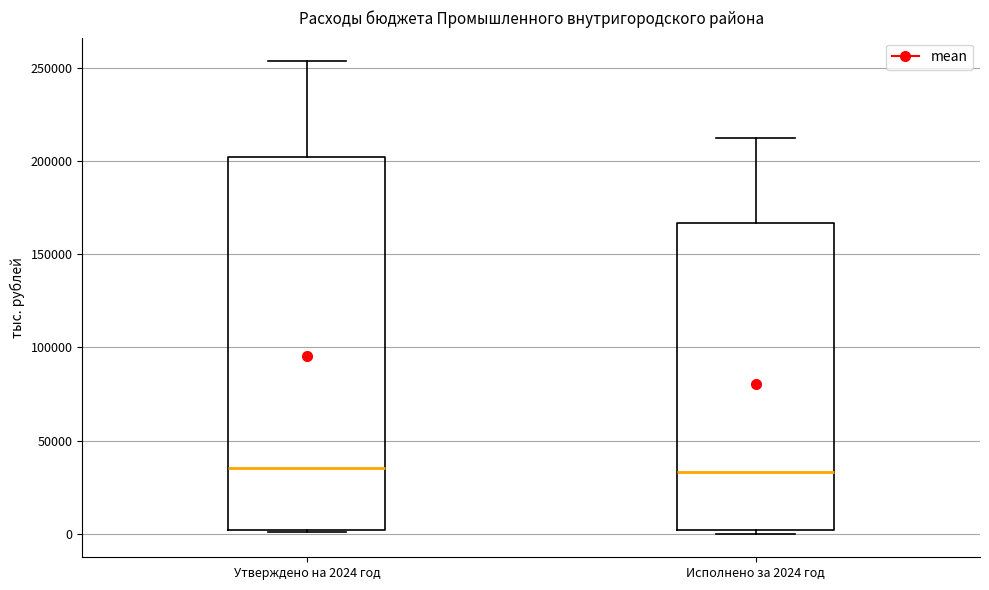

Reading left to right, read every box against the y-axis: the position of its median line, the range the box covers, and the ends of its whiskers. The values are not printed on the chart, so give them approximately, as read against the axis.

Утверждено на 2024 год: median 35000, box 0 to 200000, whiskers 0 to 255000
Исполнено за 2024 год: median 35000, box 0 to 165000, whiskers 0 (just below the box's lower edge) to 210000